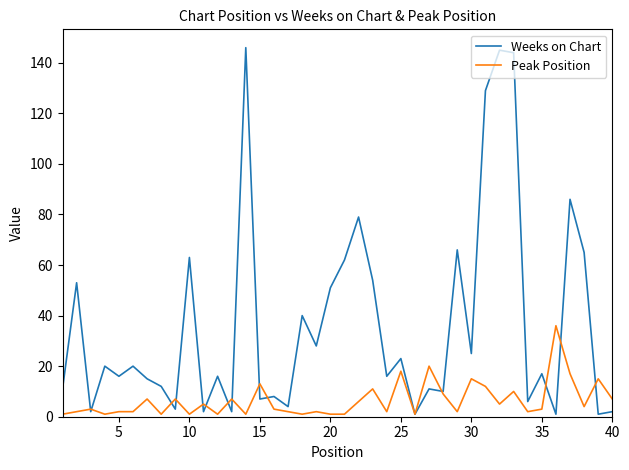

Which series has the largest total across all categories?

Weeks on Chart